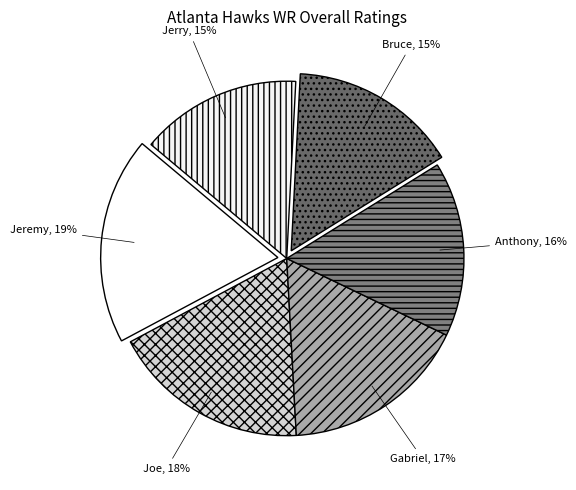

The Gabriel slice represents 17% of the pie. True or false?

True